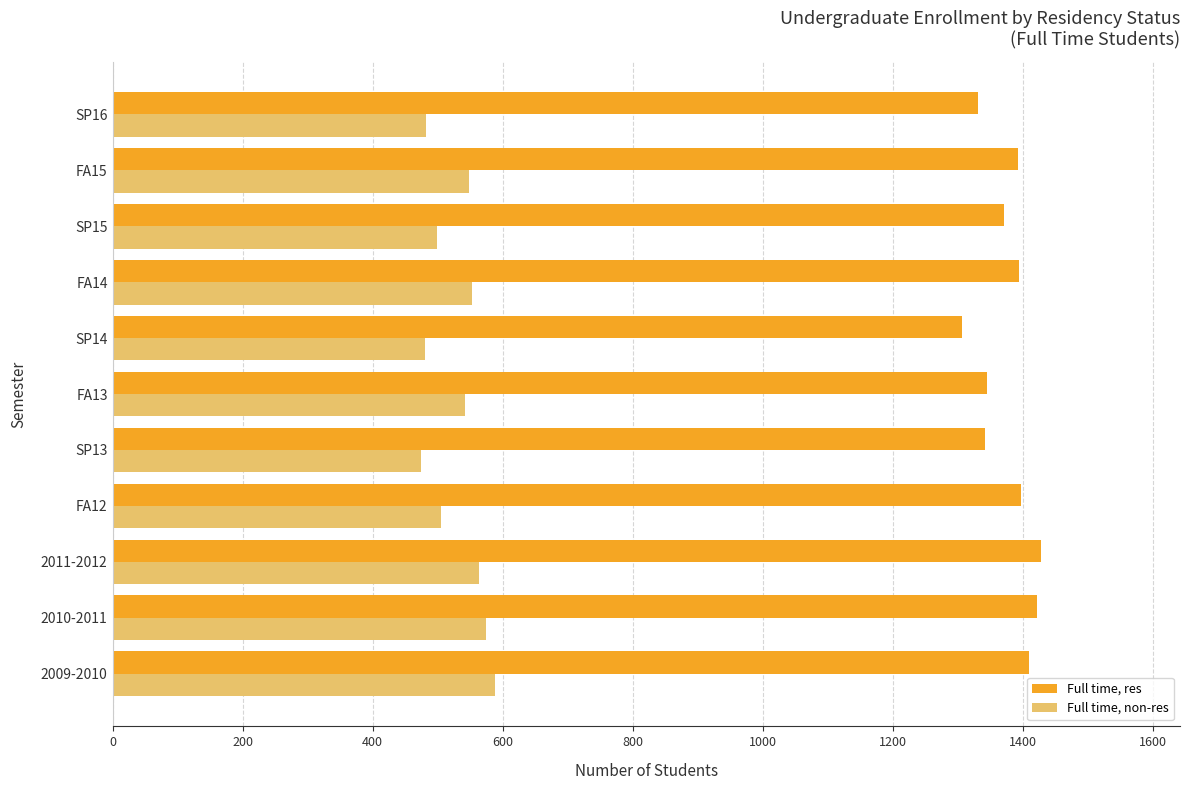

The value of Full time, non-res at 2009-2010 is 257. True or false?

False